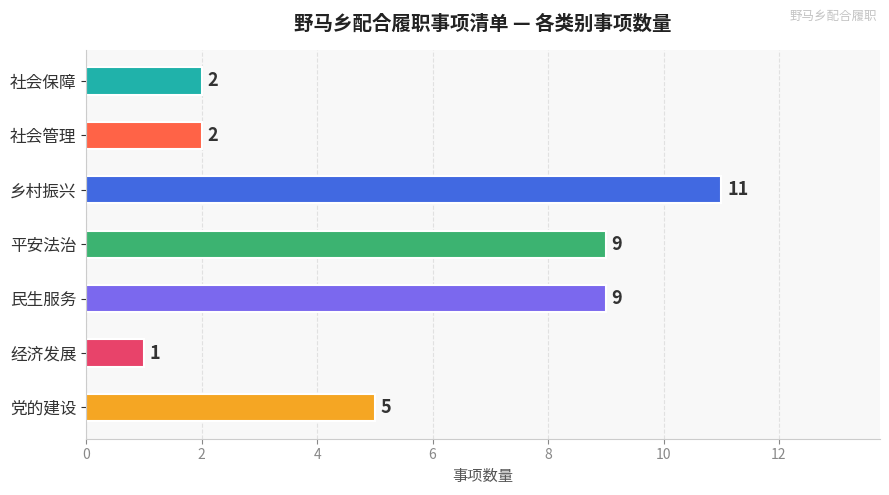

What is the smallest value displayed?

1